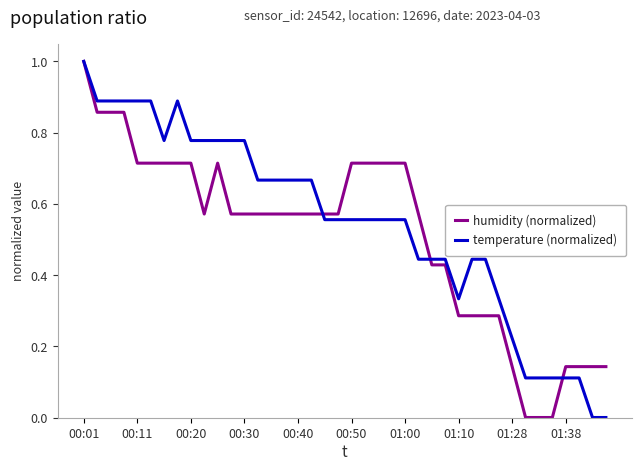

What is the average value of the temperature (normalized) series?

0.5